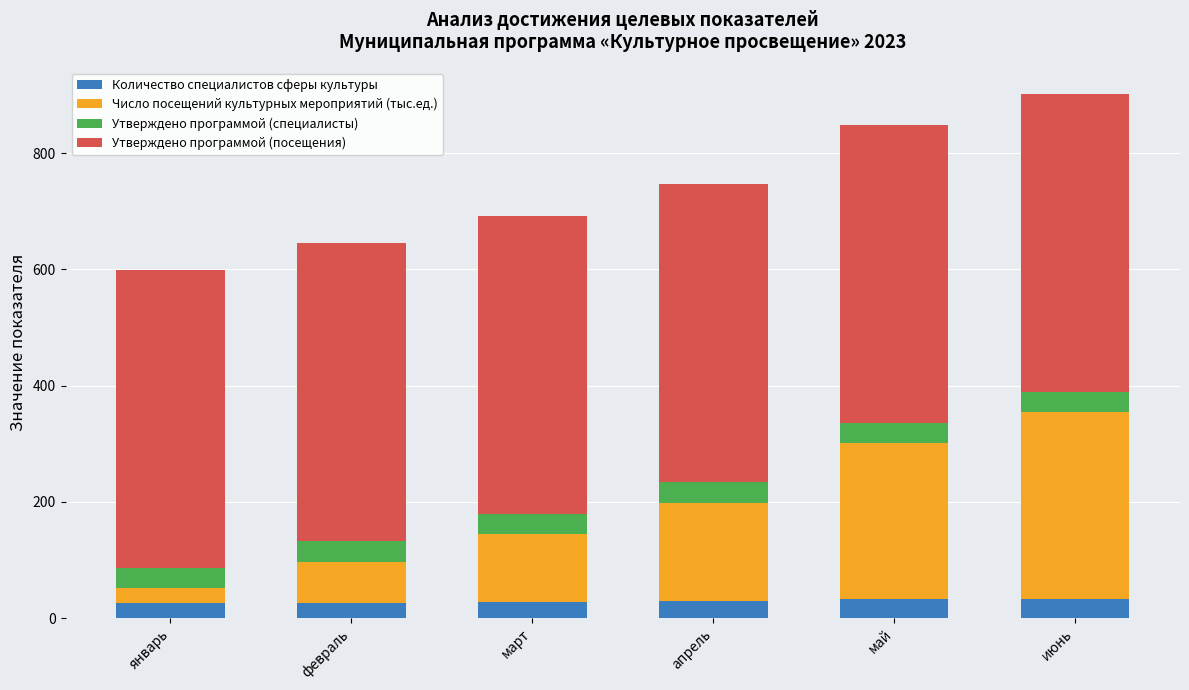

What are all the series names shown in the legend?

Количество специалистов сферы культуры, Число посещений культурных мероприятий (тыс.ед.), Утверждено программой (специалисты), Утверждено программой (посещения)